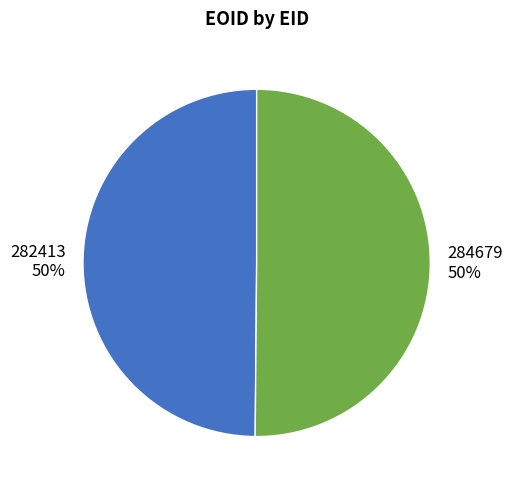

The 282413 slice represents 50% of the pie. True or false?

True